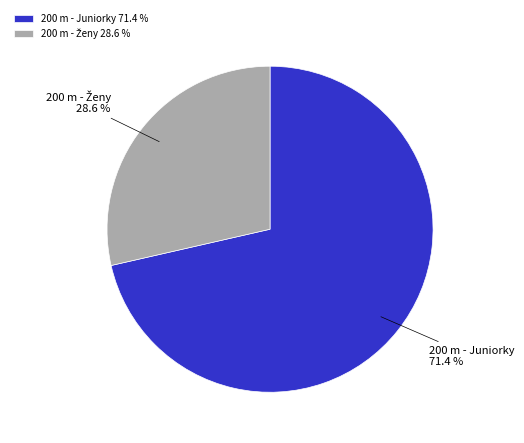

Is there any slice that represents more than half of the pie?

Yes